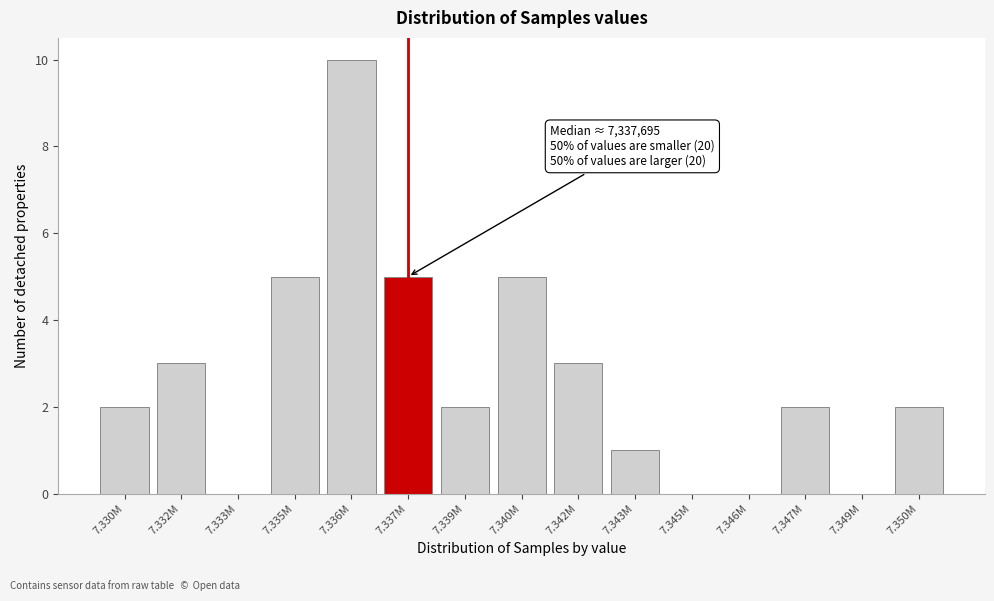

Reading right to left, list all the values displayed in this chart.

7.350M=2	7.349M=0	7.347M=2	7.346M=0	7.345M=0	7.343M=1	7.342M=3	7.340M=5	7.339M=2	7.337M=5	7.336M=10	7.335M=5	7.333M=0	7.332M=3	7.330M=2